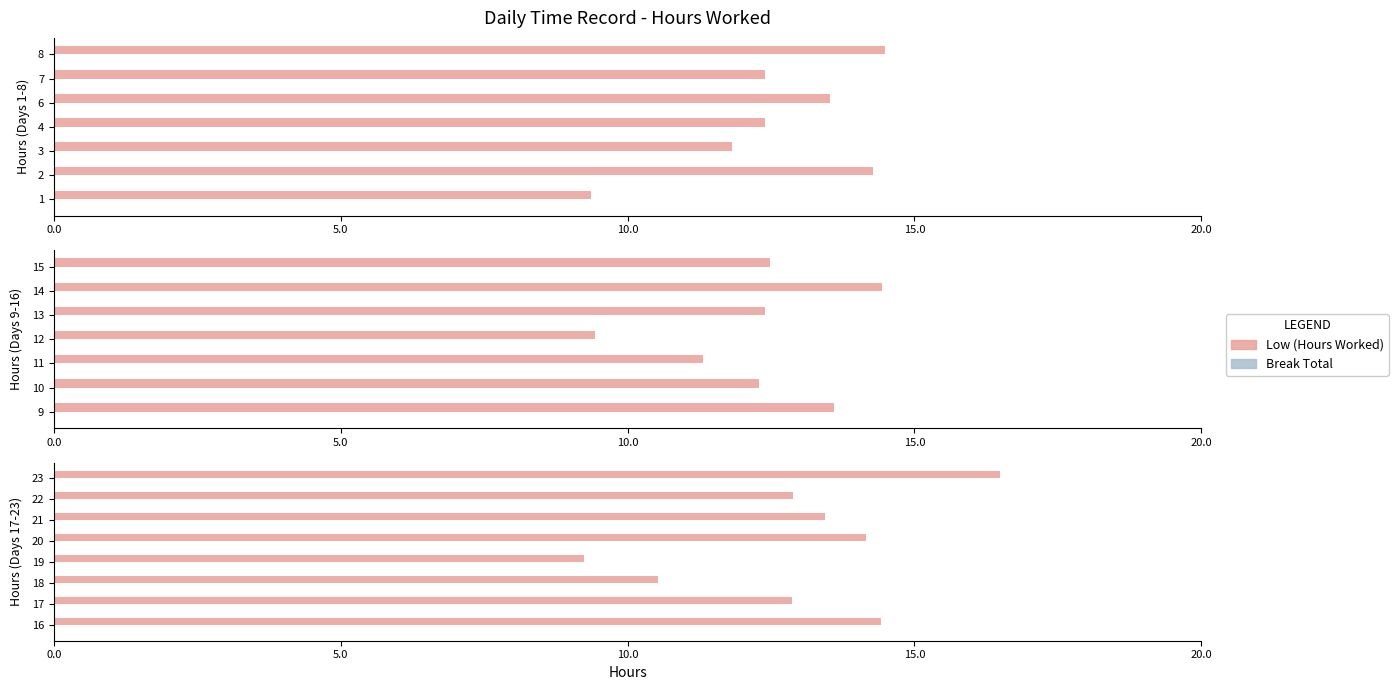

What is the difference between the Low values at 19 and 17?

3.6